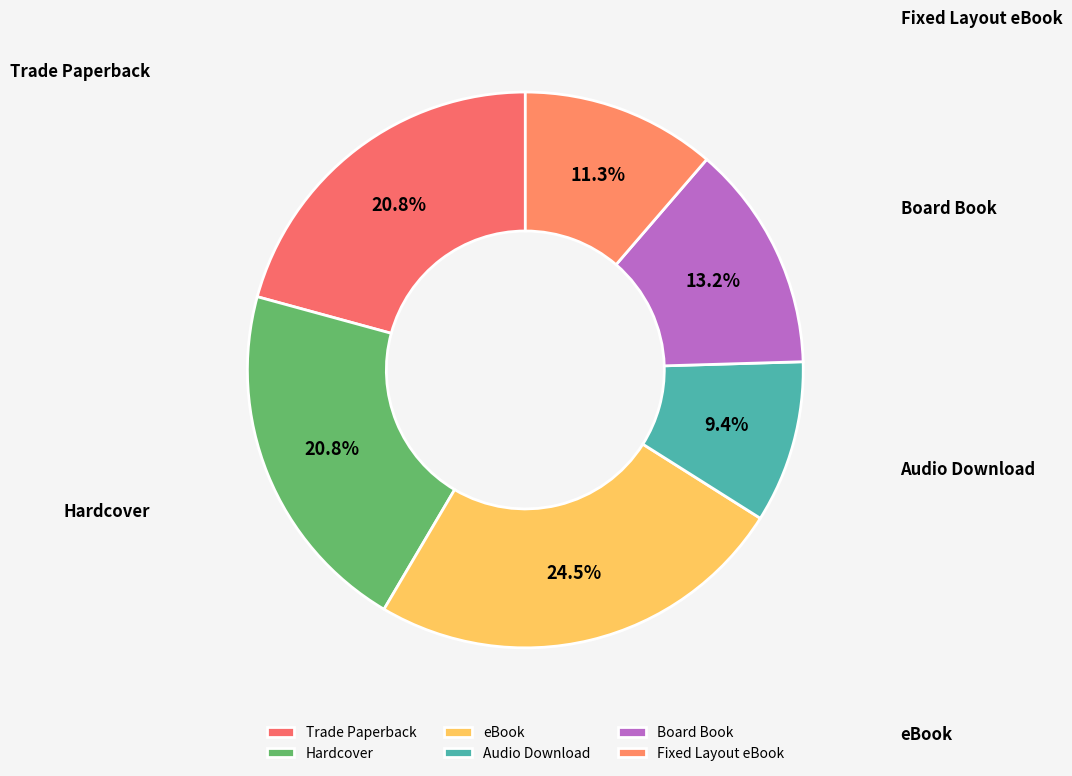

How many segments does this pie chart have?

6